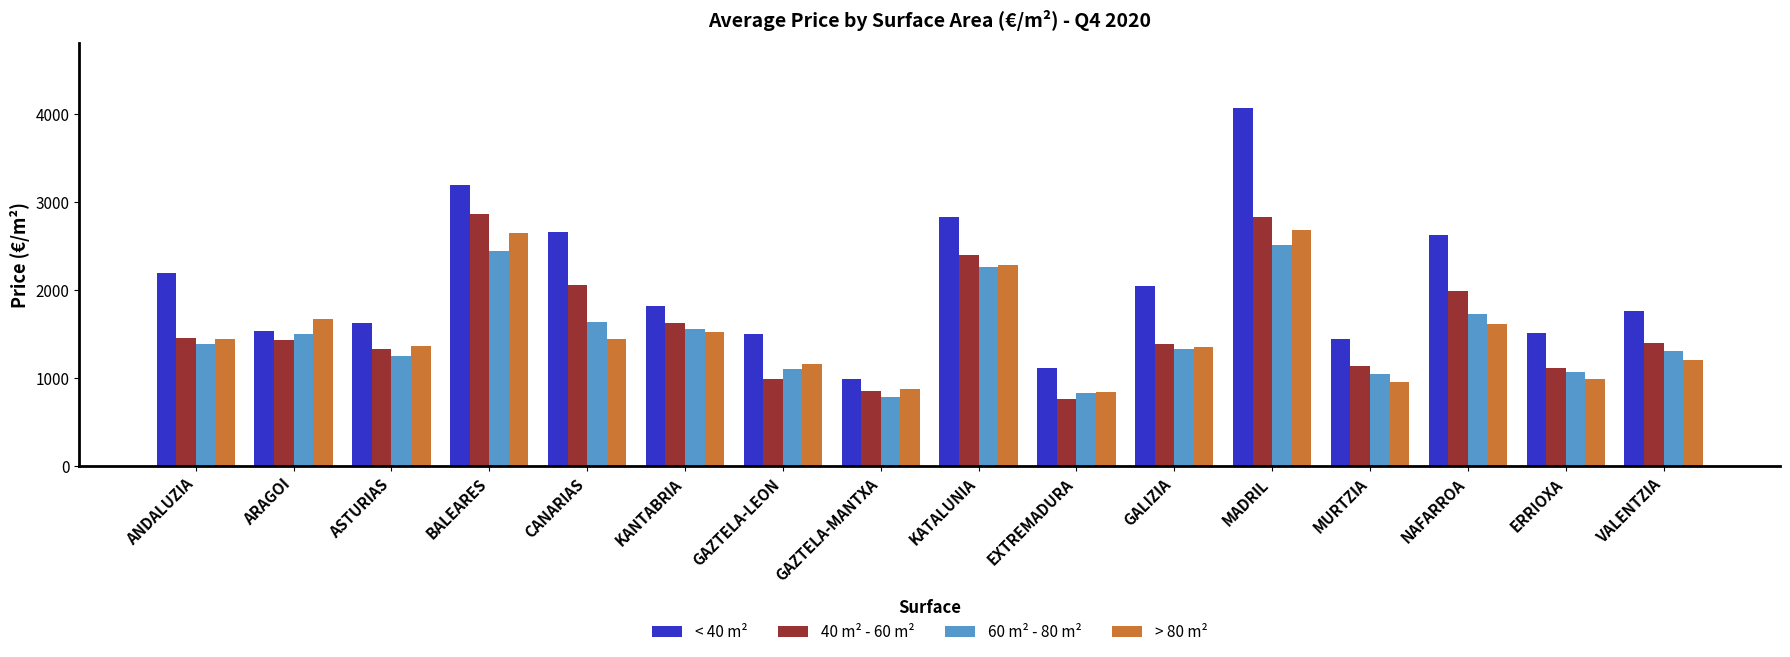

At which label is 60 m² - 80 m² closest to 1649?

CANARIAS